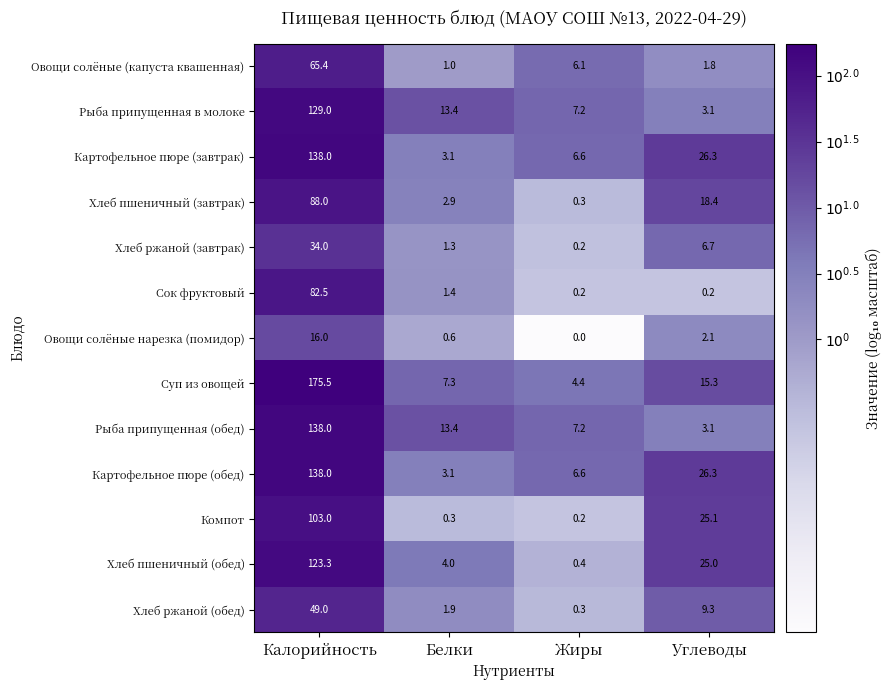

How many series are shown in this chart?

13